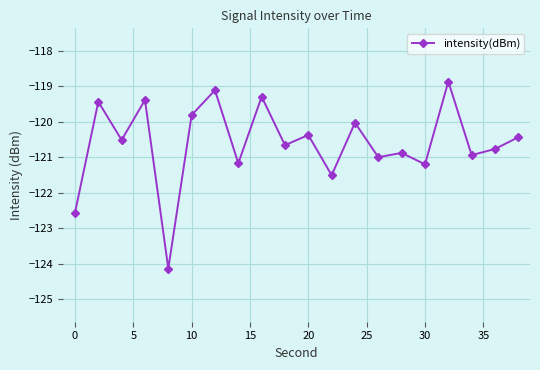

What is the smallest value displayed?

-124.1